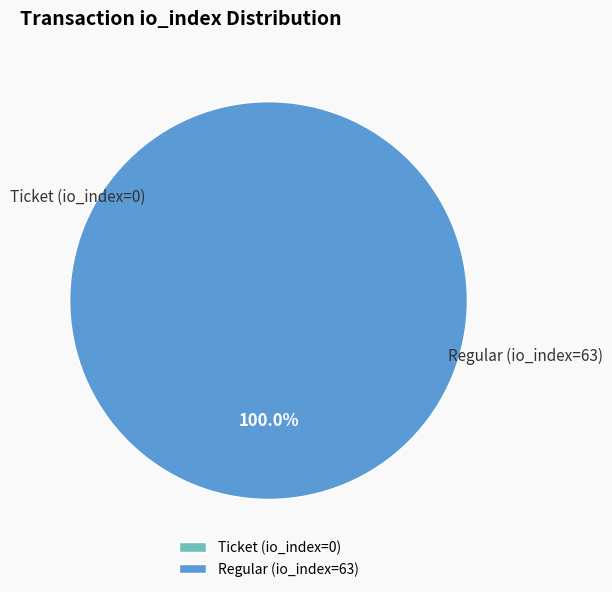

To the nearest percent, what percentage of the pie is Regular (io_index=63)?

100%